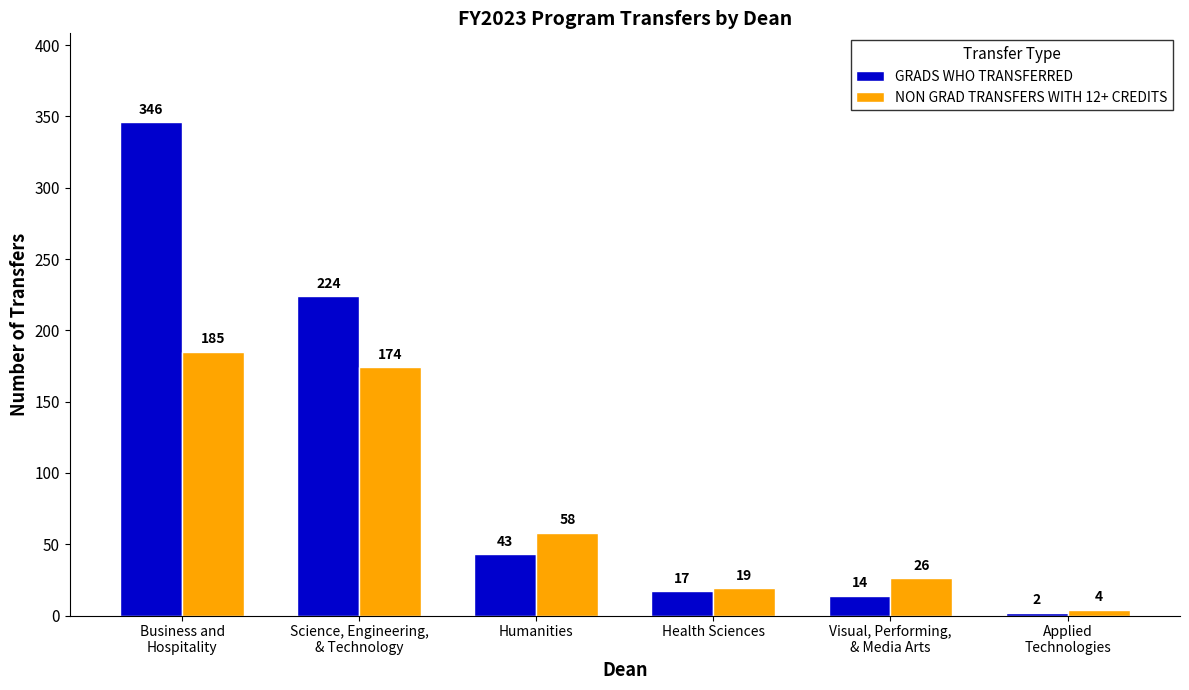

How many bars are there in each group?

2